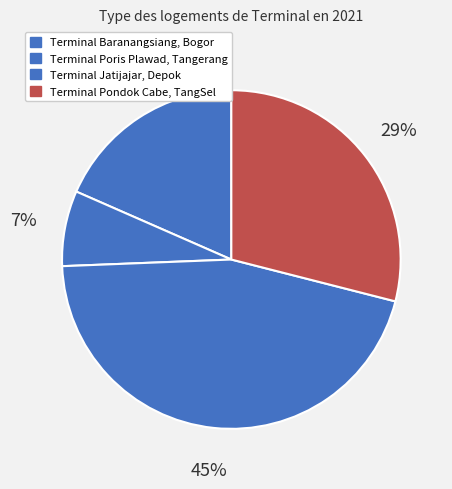

To the nearest percent, what portion does Terminal Jatijajar, Depok represent?

45%